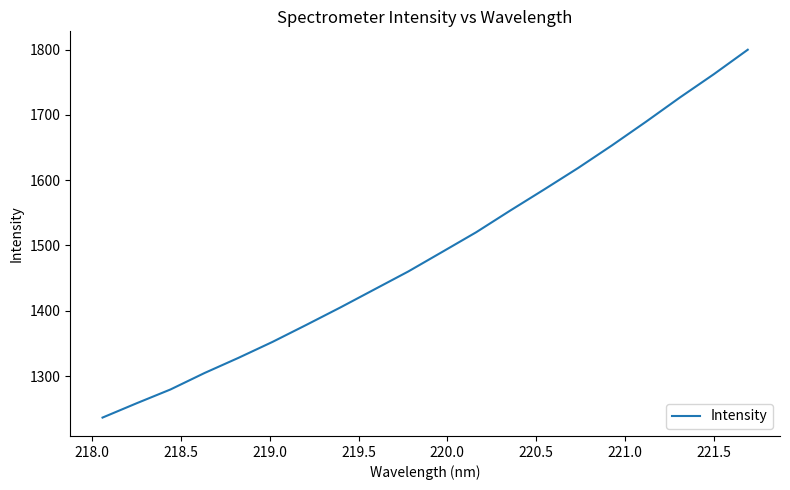

What is the difference between the maximum and minimum values?

563.3